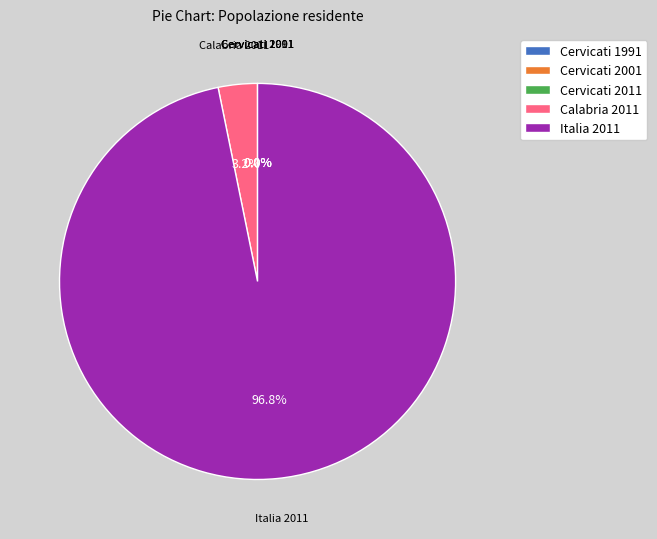

Do Italia 2011 and Calabria 2011 together represent more than half of the pie?

Yes